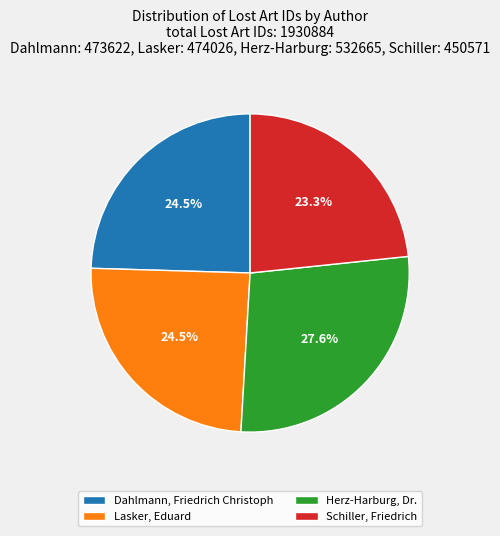

Between Lasker, Eduard and Herz-Harburg, Dr., which is larger?

Herz-Harburg, Dr.